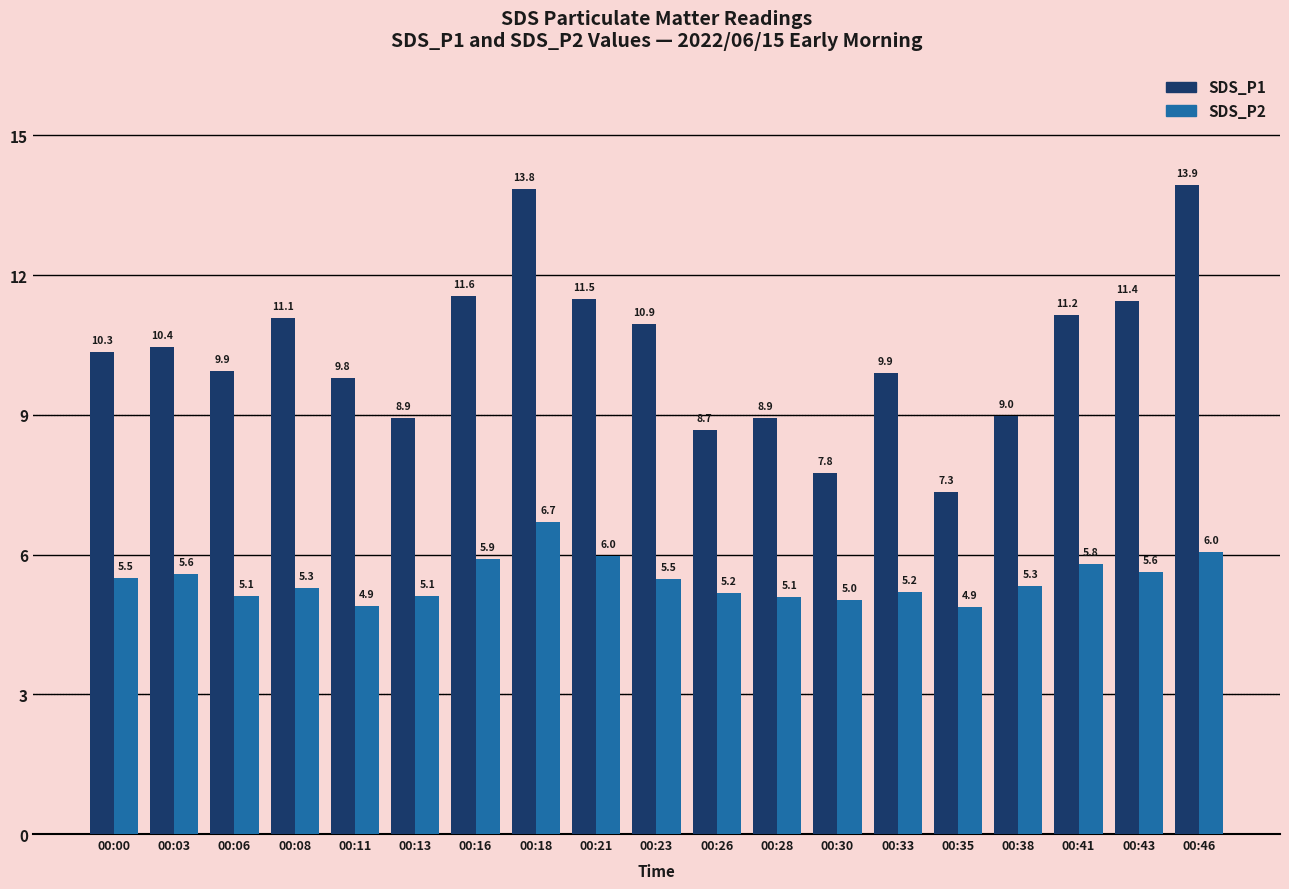

How many values in the SDS_P1 series are below 10?

9